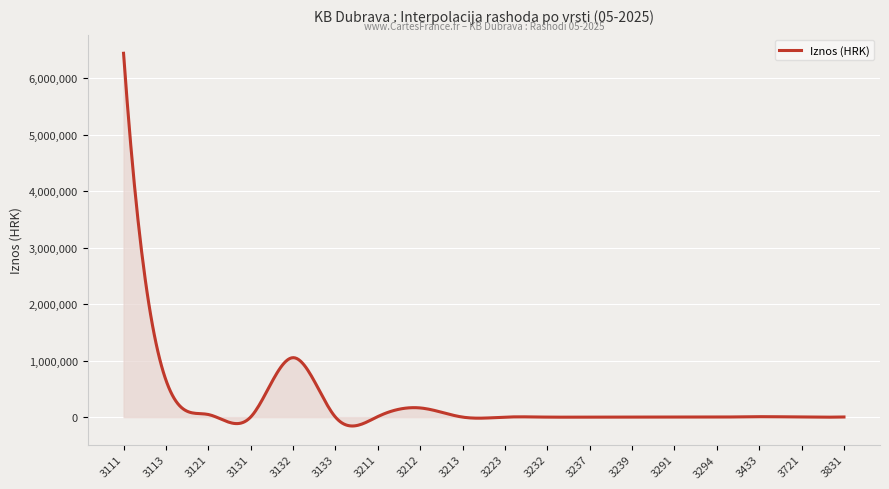

How many lines are shown in the chart?

1